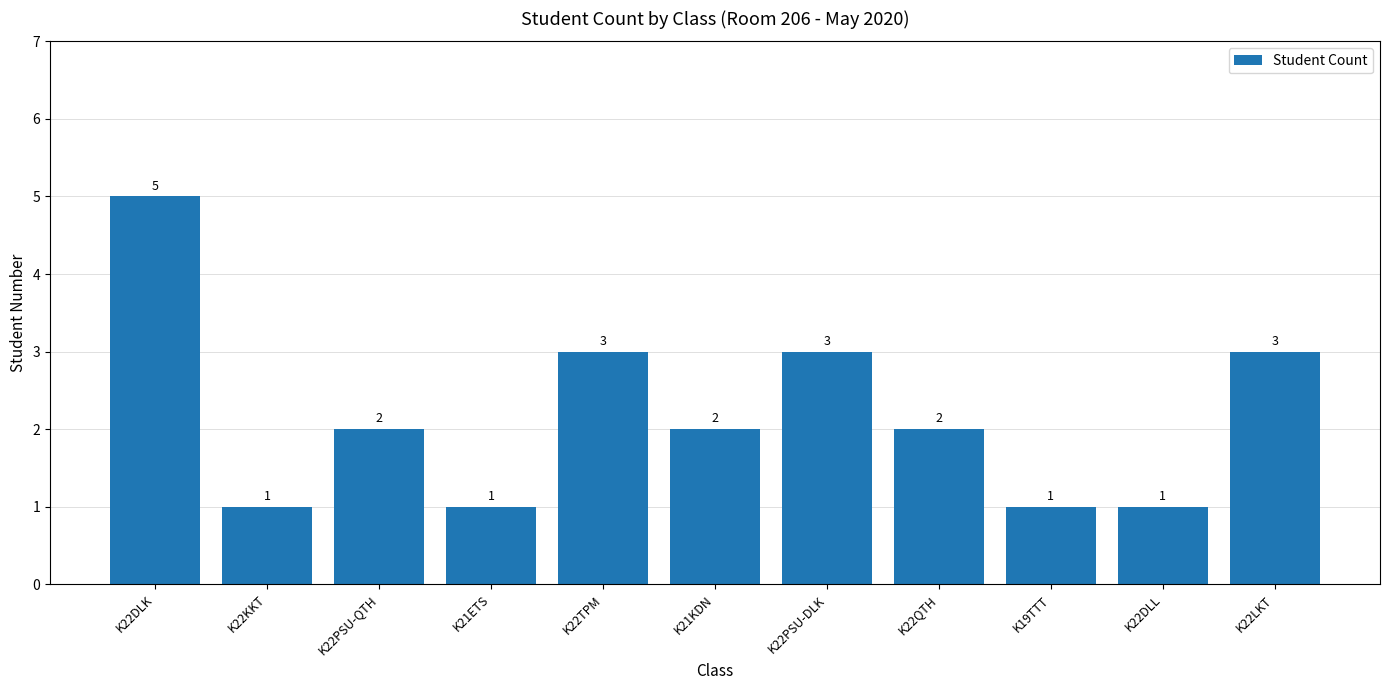

Count the number of categories in the chart.

11